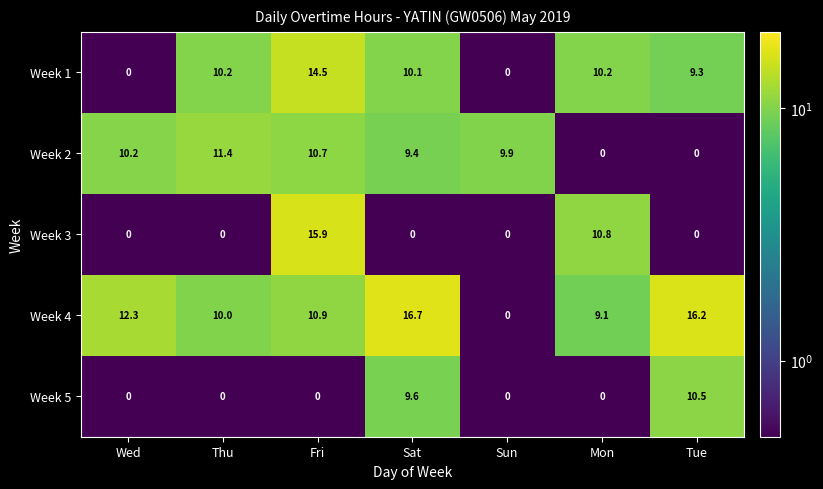

The value of Week 4 at Sat is 16.7. True or false?

True